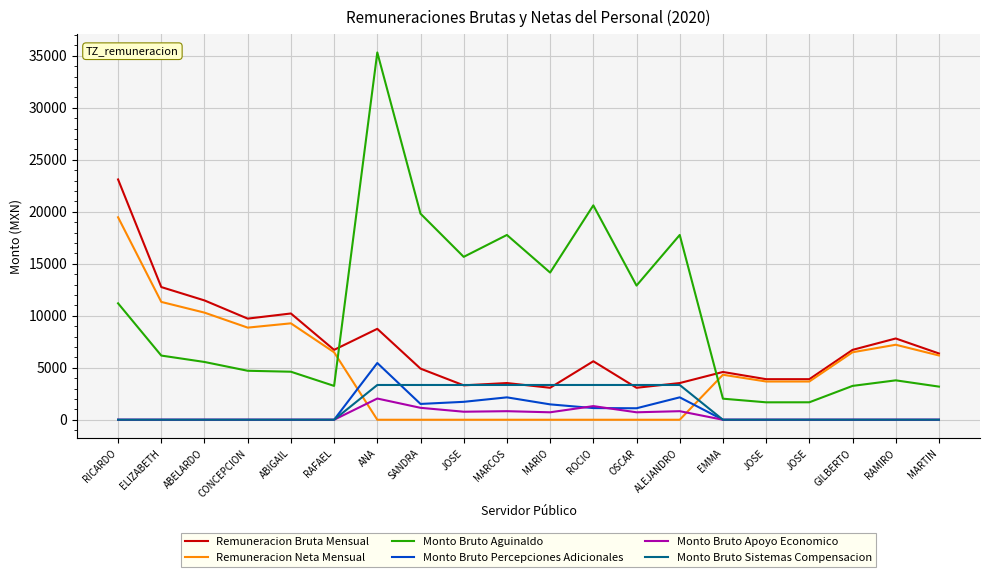

What are all the series names shown in the legend?

Remuneracion Bruta Mensual, Remuneracion Neta Mensual, Monto Bruto Aguinaldo, Monto Bruto Percepciones Adicionales, Monto Bruto Apoyo Economico, Monto Bruto Sistemas Compensacion